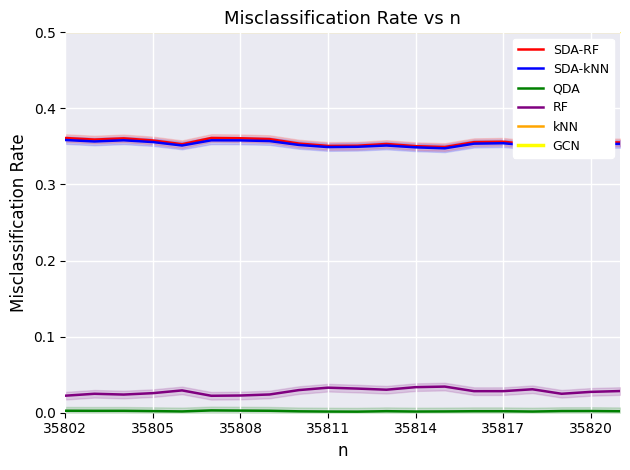

Which series has the largest range (max minus min)?

RF